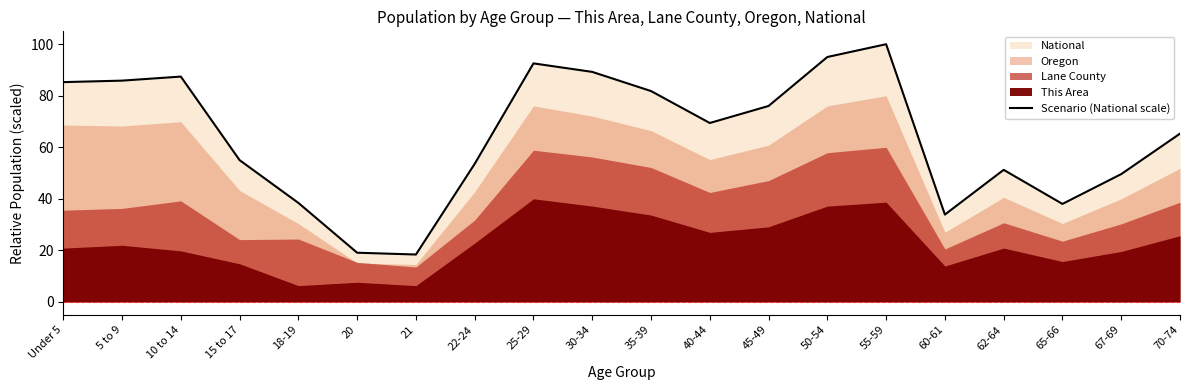

What is the change in value from 10 to 14 to 30-34?

+1.8